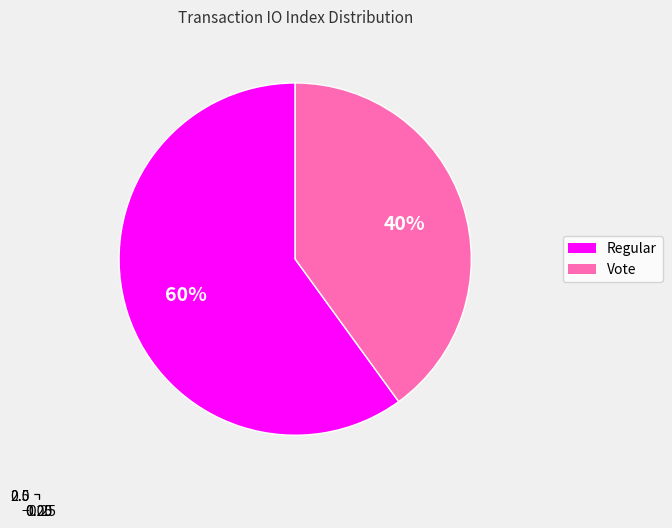

To the nearest percent, what portion does Regular represent?

60%